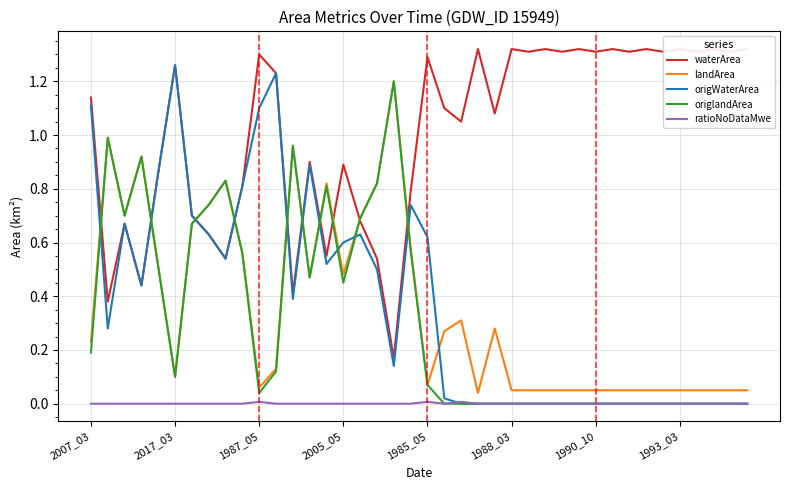

What is the total value across all series at 9?

2.7